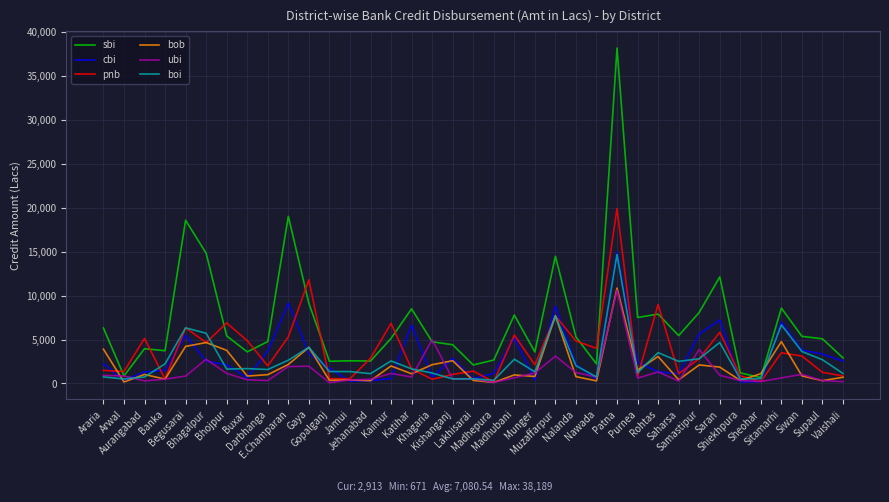

What is the maximum value shown in the chart?

38189